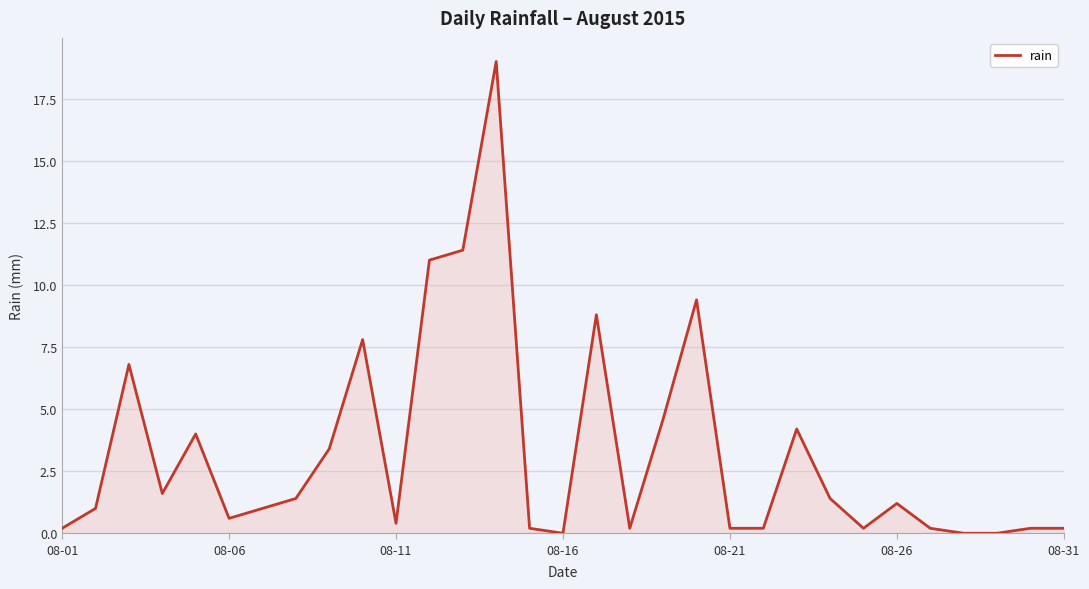

What is the difference between the maximum and minimum values?

19.0